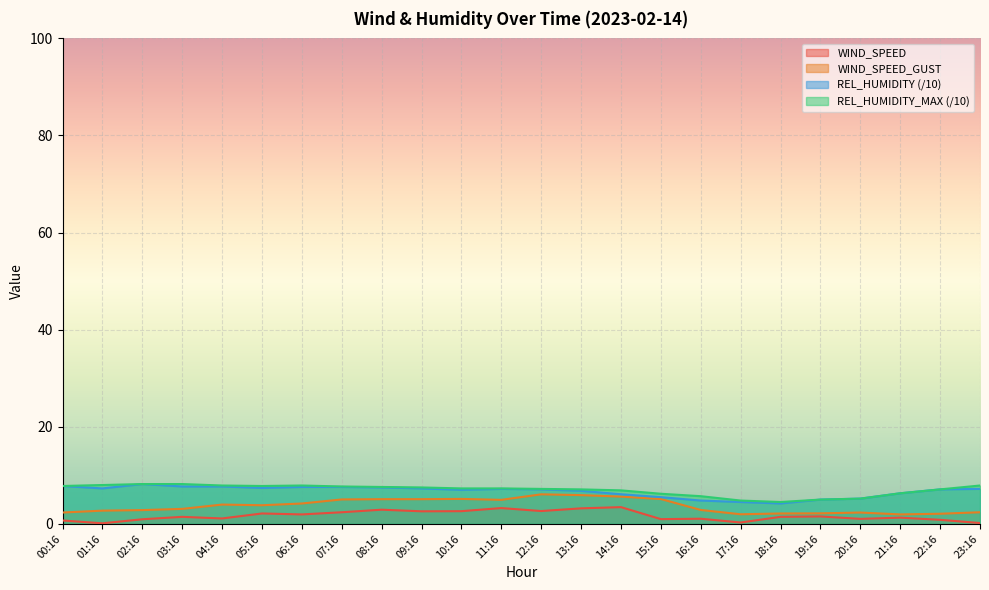

What is the difference between the second highest and minimum values in the WIND_SPEED series?

3.1